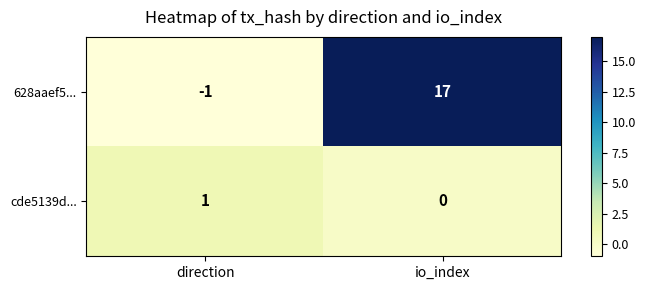

What is the spread (max minus min) of values at io_index?

17